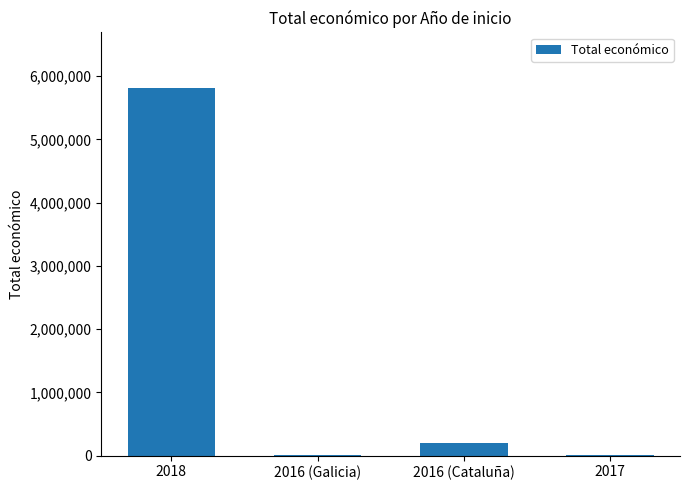

Is it true that the value at 2018 is 5819964?

True